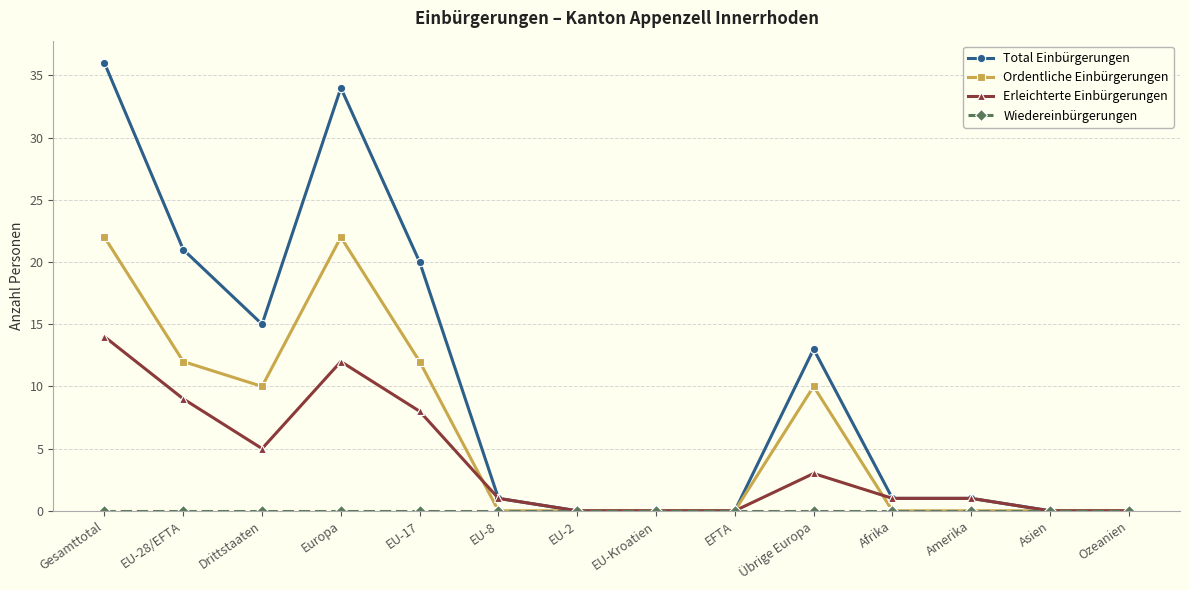

Which category has the highest value across all series?

Gesamttotal